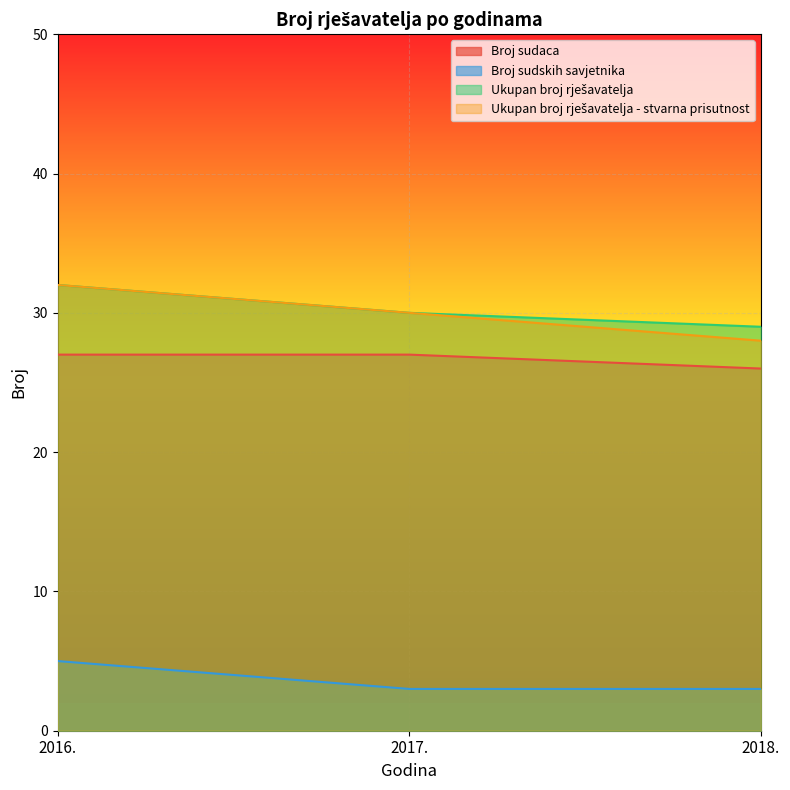

At how many categories does at least one series exceed 6?

3